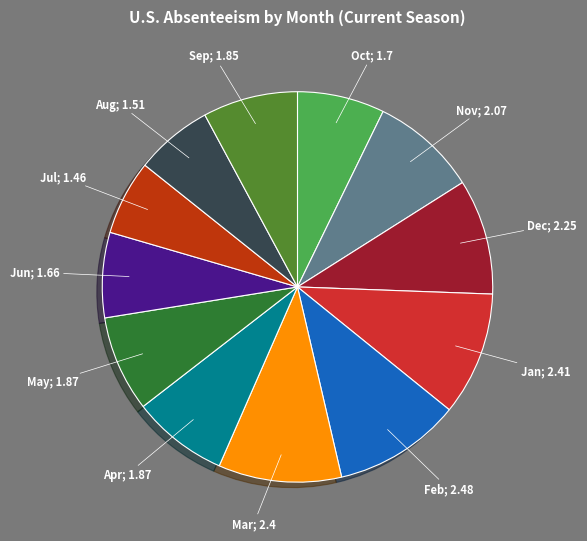

Is there a majority slice in this chart?

No